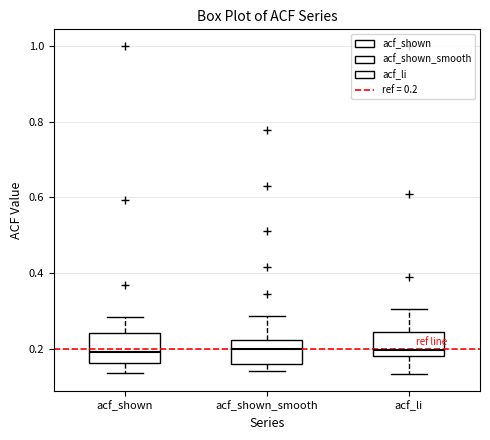

Reading left to right, transcribe this box plot: for each box, give where its median line is, the range the box spans, and where its two whiskers end, as read against the y-axis. The values are not printed on the chart, so give them approximately, as read against the axis.

acf_shown: median 0.20, box 0.16 to 0.24, whiskers 0.14 to 0.28
acf_shown_smooth: median 0.20, box 0.16 to 0.22, whiskers 0.14 to 0.28
acf_li: median 0.20, box 0.18 to 0.24, whiskers 0.14 to 0.30